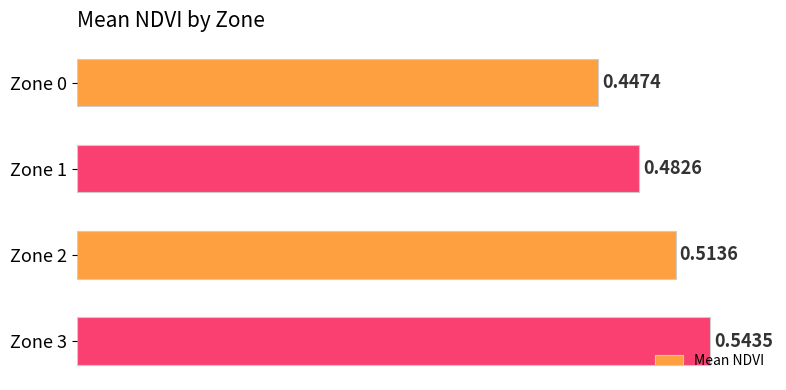

List the labels in order of value, smallest first.

Zone 0, Zone 1, Zone 2, Zone 3